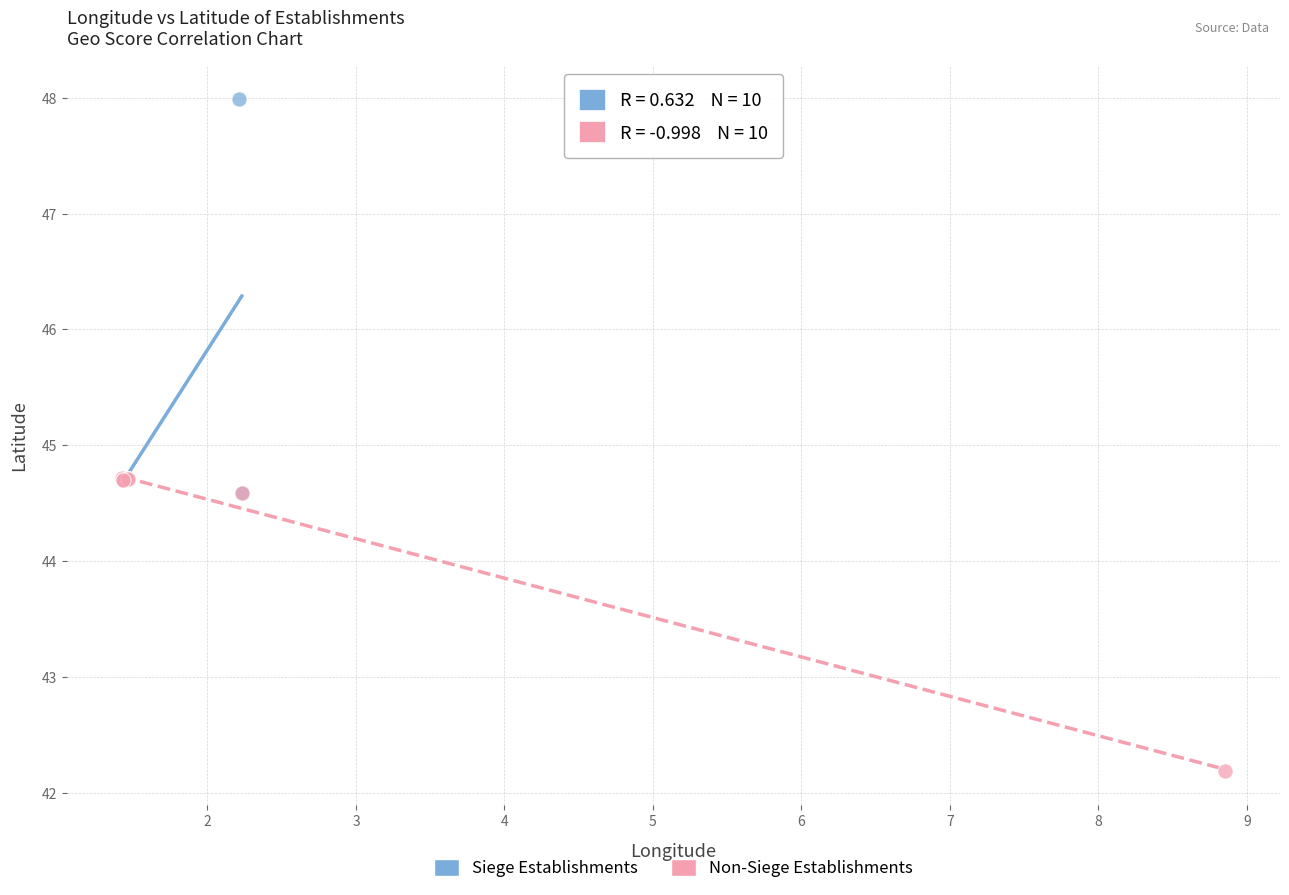

Which series reaches the minimum Y coordinate?

Non-Siege Establishments